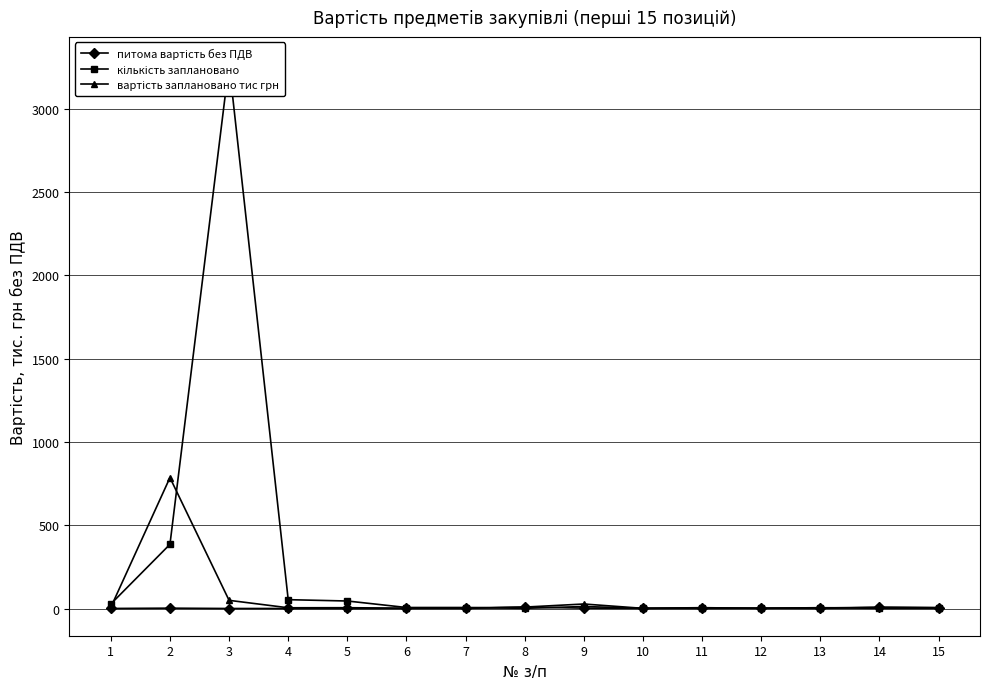

Which series has the largest total across all categories?

кількість заплановано